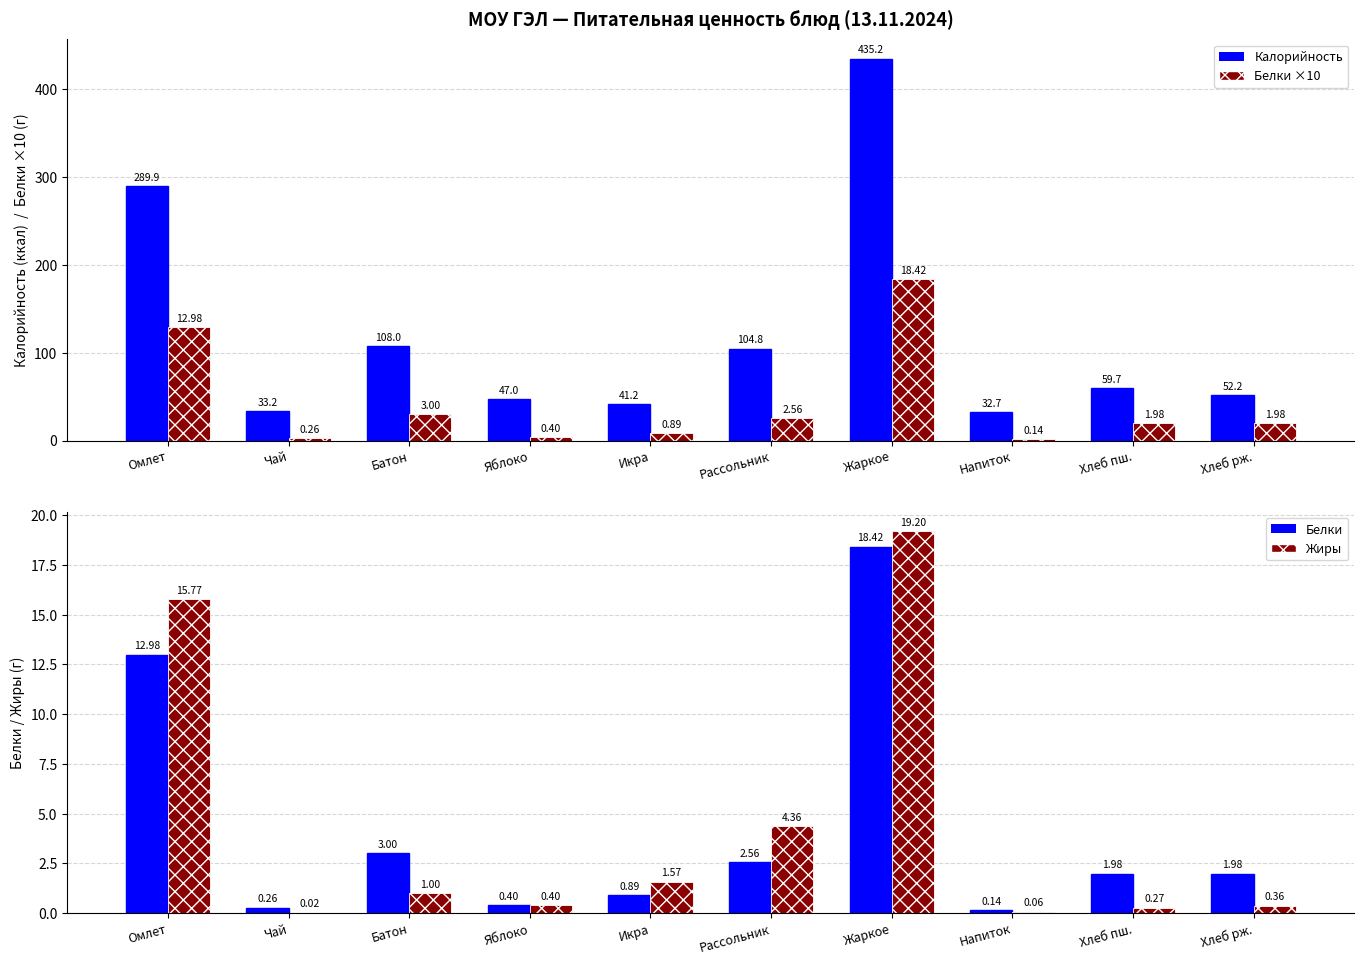

Rank the series by their maximum value, from lowest to highest.

Белки, Жиры, Белки ×10, Калорийность